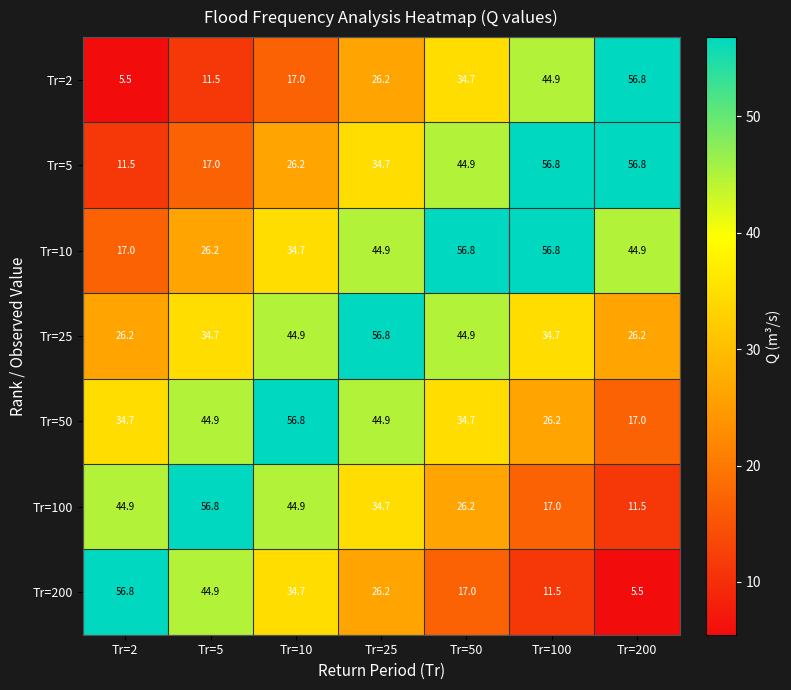

At which category is the sum across all series the highest?

Tr=25